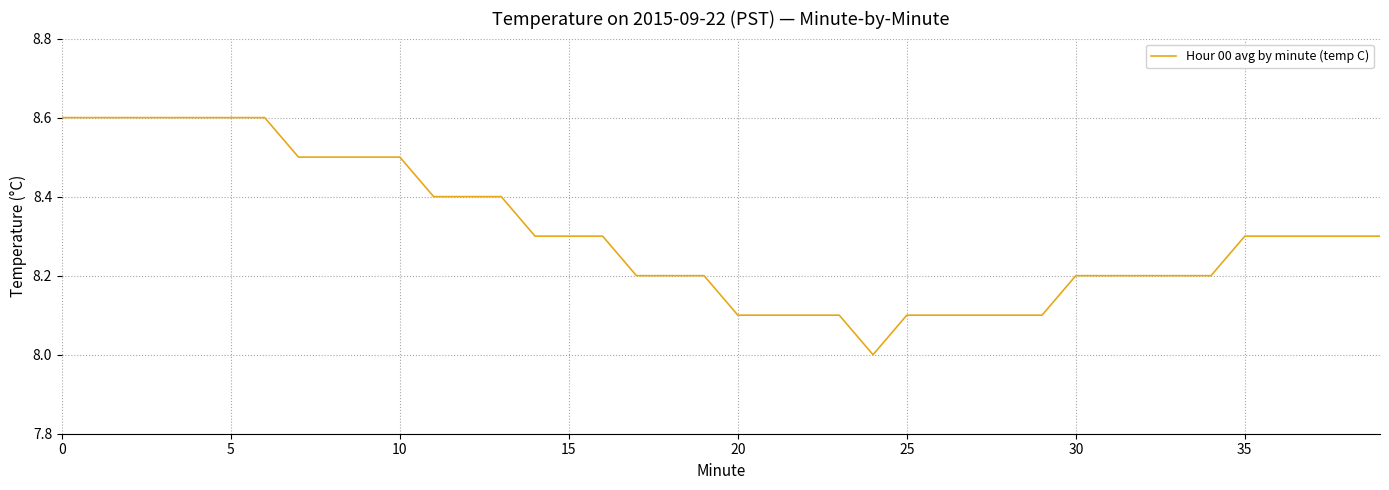

How many series are shown in this chart?

1